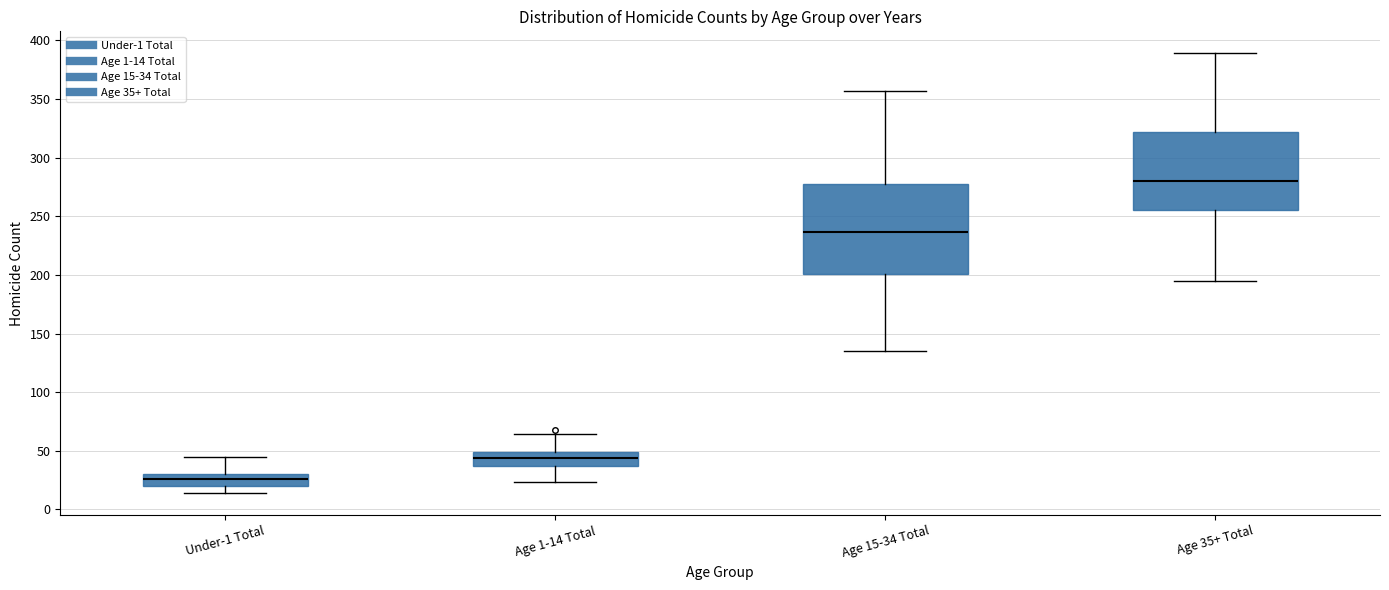

Reading left to right, transcribe this box plot: for each box, give where its median line is, the range the box spans, and where its two whiskers end, as read against the y-axis. The values are not printed on the chart, so give them approximately, as read against the axis.

Under-1 Total: median 25, box 20 to 30, whiskers 15 to 45
Age 1-14 Total: median 45, box 35 to 50, whiskers 25 to 65
Age 15-34 Total: median 235, box 200 to 280, whiskers 135 to 355
Age 35+ Total: median 280, box 255 to 320, whiskers 195 to 390